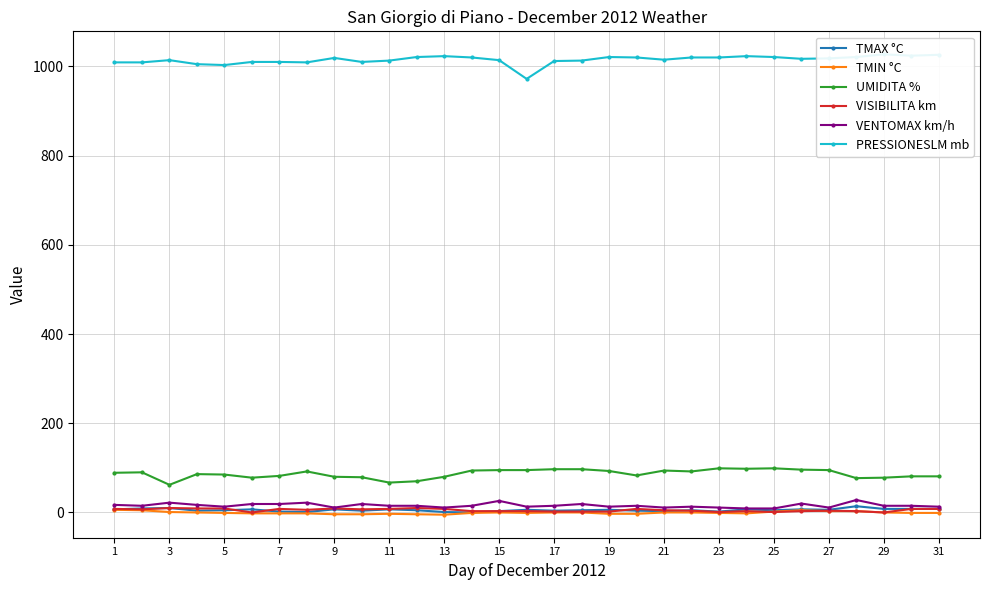

True or false: UMIDITA % and VISIBILITA km cross at least once.

False